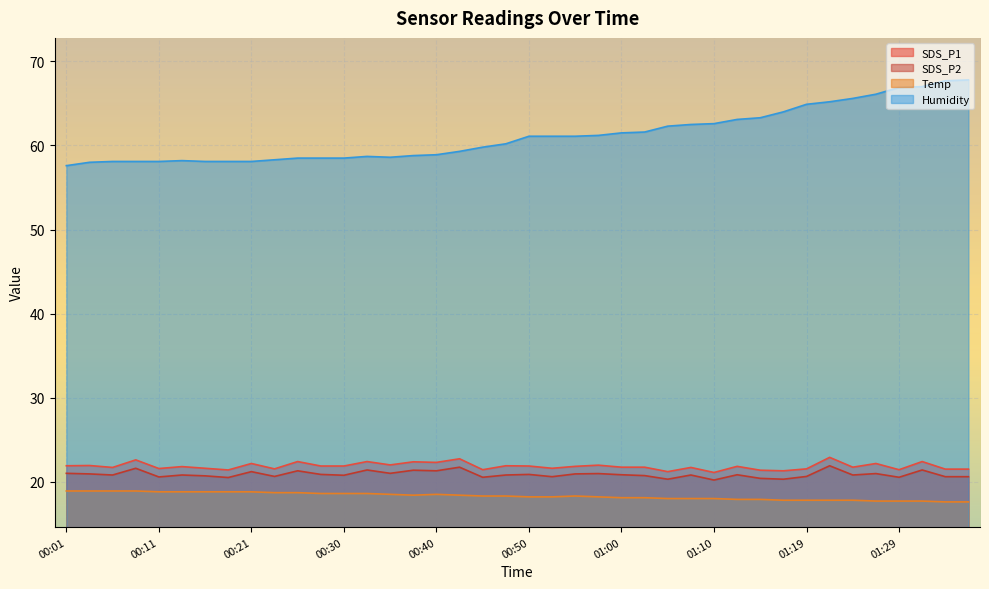

Is the value of SDS_P2 at 00:11 greater than the value of Temp at 00:21?

Yes